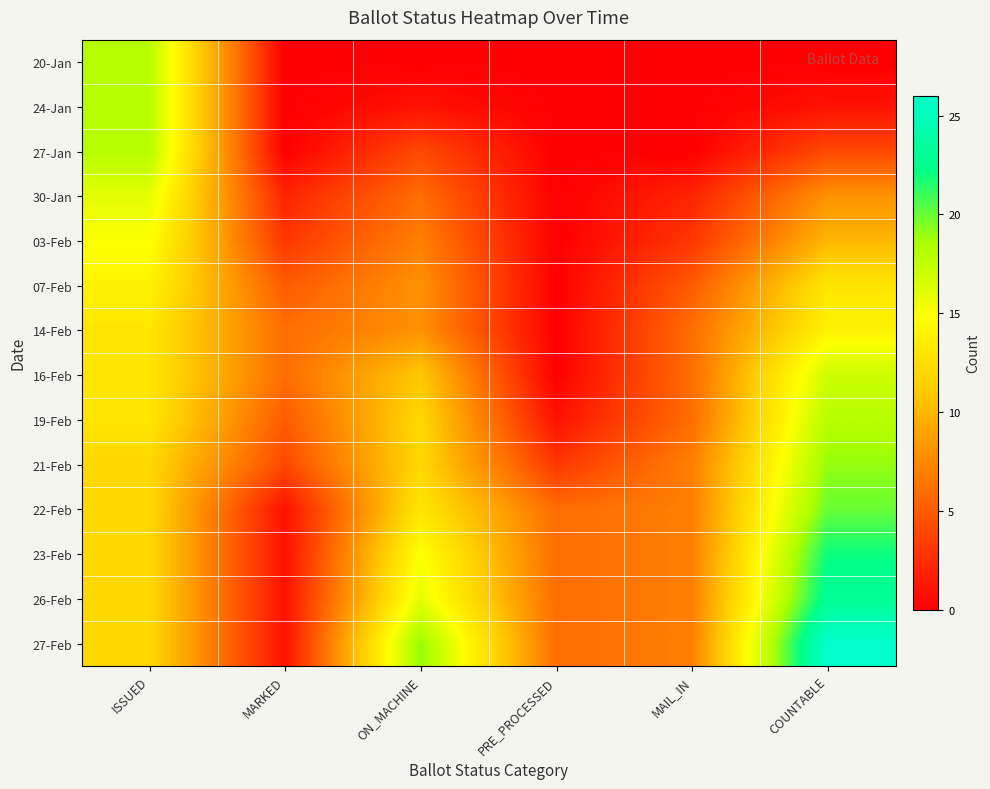

Which series has the largest total across all categories?

27-Feb